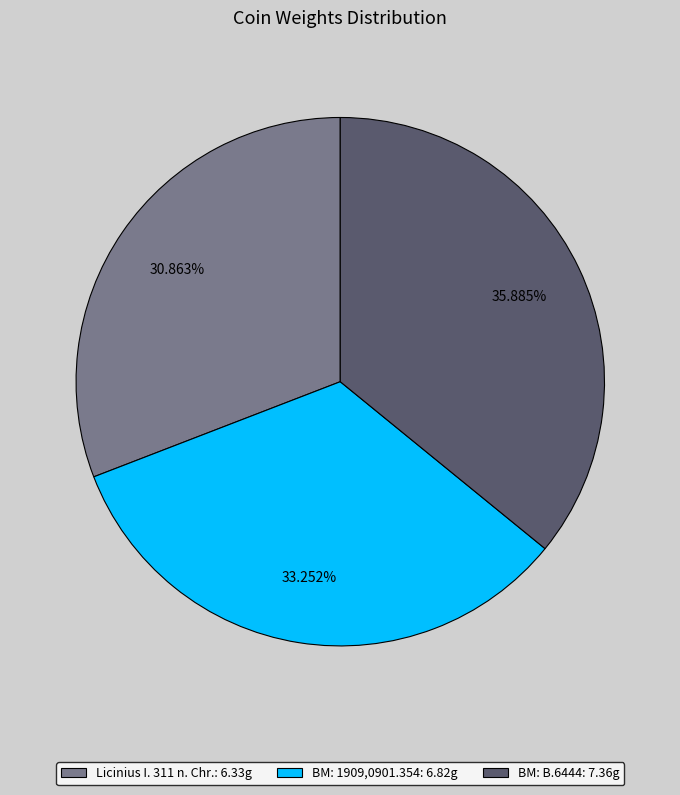

To the nearest percent, what is the average slice percentage?

33%